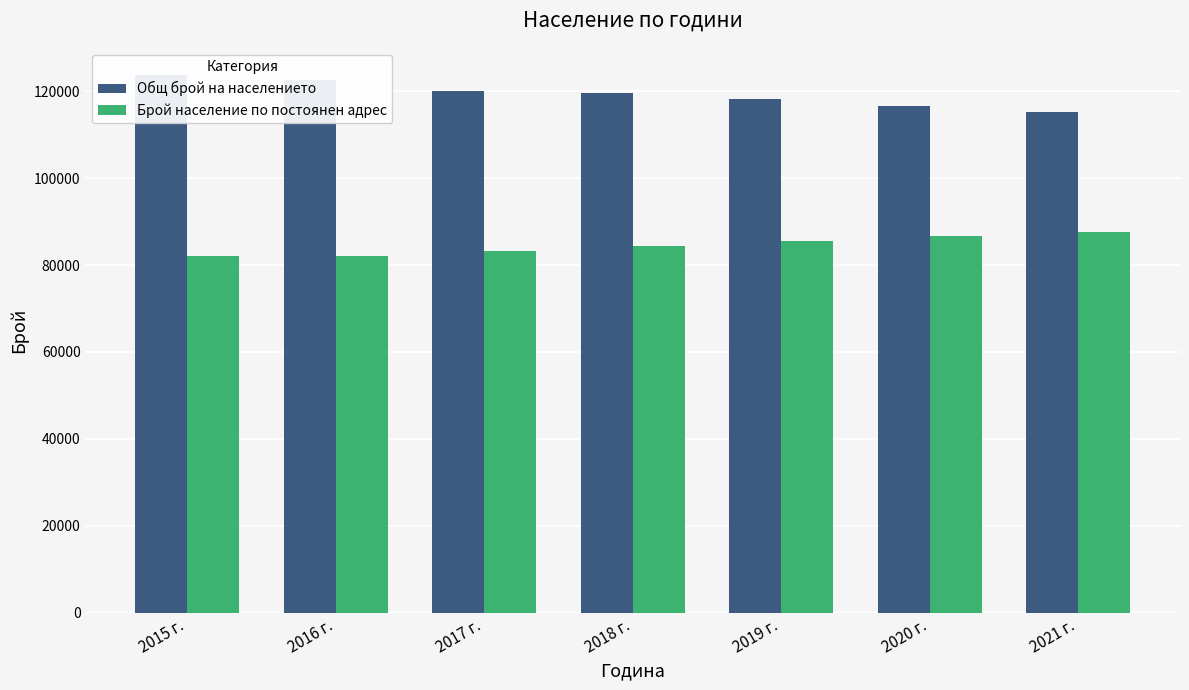

Reading left to right, transcribe all the data shown in this chart.

Общ брой на населението: 123821	122583	120123	119561	118180	116708	115310
Брой население по постоянен адрес: 82118	82193	83333	84449	85541	86609	87653